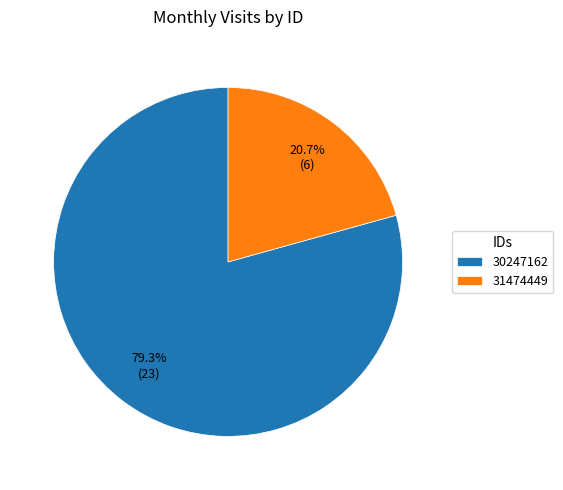

Is there any slice that represents more than half of the pie?

Yes